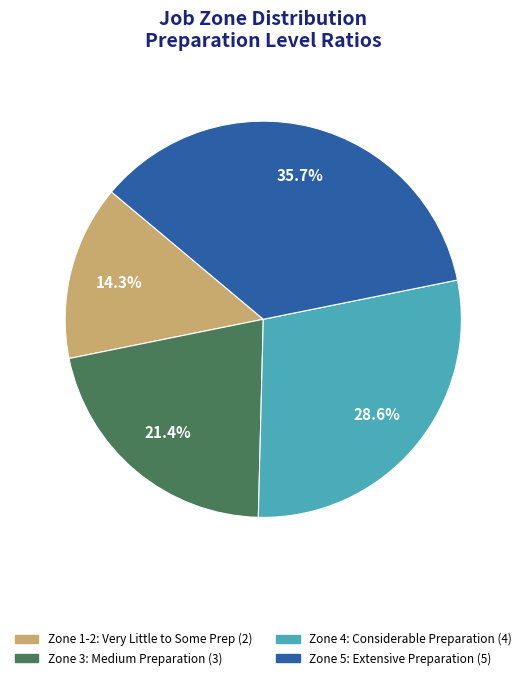

To the nearest percent, what is the average slice percentage?

25%